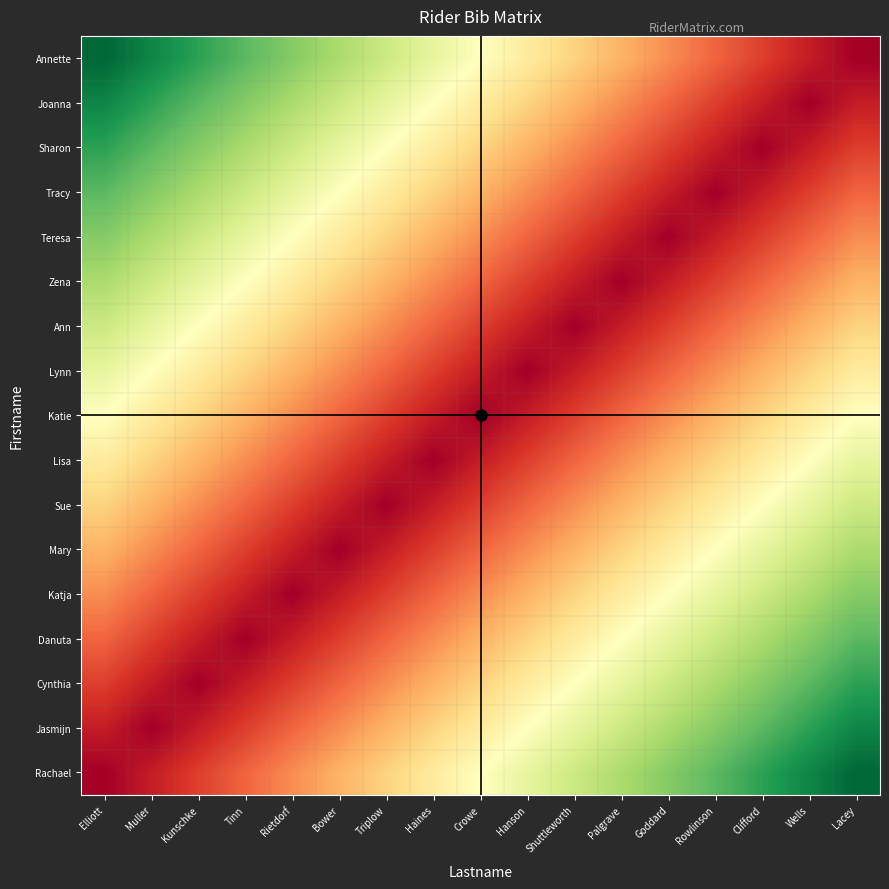

Reading left to right, what are all the values shown in this chart?

Rachael: Elliott=0	Muller=1	Kunschke=2	Tinn=3	Rietdorf=4	Bower=5	Triplow=6	Haines=7	Crowe=8	Hanson=9	Shuttleworth=10	Palgrave=11	Goddard=12	Rowlinson=13	Clifford=14	Wells=15	Lacey=16
Jasmijn: Elliott=1	Muller=0	Kunschke=1	Tinn=2	Rietdorf=3	Bower=4	Triplow=5	Haines=6	Crowe=7	Hanson=8	Shuttleworth=9	Palgrave=10	Goddard=11	Rowlinson=12	Clifford=13	Wells=14	Lacey=15
Cynthia: Elliott=2	Muller=1	Kunschke=0	Tinn=1	Rietdorf=2	Bower=3	Triplow=4	Haines=5	Crowe=6	Hanson=7	Shuttleworth=8	Palgrave=9	Goddard=10	Rowlinson=11	Clifford=12	Wells=13	Lacey=14
Danuta: Elliott=3	Muller=2	Kunschke=1	Tinn=0	Rietdorf=1	Bower=2	Triplow=3	Haines=4	Crowe=5	Hanson=6	Shuttleworth=7	Palgrave=8	Goddard=9	Rowlinson=10	Clifford=11	Wells=12	Lacey=13
Katja: Elliott=4	Muller=3	Kunschke=2	Tinn=1	Rietdorf=0	Bower=1	Triplow=2	Haines=3	Crowe=4	Hanson=5	Shuttleworth=6	Palgrave=7	Goddard=8	Rowlinson=9	Clifford=10	Wells=11	Lacey=12
Mary: Elliott=5	Muller=4	Kunschke=3	Tinn=2	Rietdorf=1	Bower=0	Triplow=1	Haines=2	Crowe=3	Hanson=4	Shuttleworth=5	Palgrave=6	Goddard=7	Rowlinson=8	Clifford=9	Wells=10	Lacey=11
Sue: Elliott=6	Muller=5	Kunschke=4	Tinn=3	Rietdorf=2	Bower=1	Triplow=0	Haines=1	Crowe=2	Hanson=3	Shuttleworth=4	Palgrave=5	Goddard=6	Rowlinson=7	Clifford=8	Wells=9	Lacey=10
Lisa: Elliott=7	Muller=6	Kunschke=5	Tinn=4	Rietdorf=3	Bower=2	Triplow=1	Haines=0	Crowe=1	Hanson=2	Shuttleworth=3	Palgrave=4	Goddard=5	Rowlinson=6	Clifford=7	Wells=8	Lacey=9
Katie: Elliott=8	Muller=7	Kunschke=6	Tinn=5	Rietdorf=4	Bower=3	Triplow=2	Haines=1	Crowe=0	Hanson=1	Shuttleworth=2	Palgrave=3	Goddard=4	Rowlinson=5	Clifford=6	Wells=7	Lacey=8
Lynn: Elliott=9	Muller=8	Kunschke=7	Tinn=6	Rietdorf=5	Bower=4	Triplow=3	Haines=2	Crowe=1	Hanson=0	Shuttleworth=1	Palgrave=2	Goddard=3	Rowlinson=4	Clifford=5	Wells=6	Lacey=7
Ann: Elliott=10	Muller=9	Kunschke=8	Tinn=7	Rietdorf=6	Bower=5	Triplow=4	Haines=3	Crowe=2	Hanson=1	Shuttleworth=0	Palgrave=1	Goddard=2	Rowlinson=3	Clifford=4	Wells=5	Lacey=6
Zena: Elliott=11	Muller=10	Kunschke=9	Tinn=8	Rietdorf=7	Bower=6	Triplow=5	Haines=4	Crowe=3	Hanson=2	Shuttleworth=1	Palgrave=0	Goddard=1	Rowlinson=2	Clifford=3	Wells=4	Lacey=5
Teresa: Elliott=12	Muller=11	Kunschke=10	Tinn=9	Rietdorf=8	Bower=7	Triplow=6	Haines=5	Crowe=4	Hanson=3	Shuttleworth=2	Palgrave=1	Goddard=0	Rowlinson=1	Clifford=2	Wells=3	Lacey=4
Tracy: Elliott=13	Muller=12	Kunschke=11	Tinn=10	Rietdorf=9	Bower=8	Triplow=7	Haines=6	Crowe=5	Hanson=4	Shuttleworth=3	Palgrave=2	Goddard=1	Rowlinson=0	Clifford=1	Wells=2	Lacey=3
Sharon: Elliott=14	Muller=13	Kunschke=12	Tinn=11	Rietdorf=10	Bower=9	Triplow=8	Haines=7	Crowe=6	Hanson=5	Shuttleworth=4	Palgrave=3	Goddard=2	Rowlinson=1	Clifford=0	Wells=1	Lacey=2
Joanna: Elliott=15	Muller=14	Kunschke=13	Tinn=12	Rietdorf=11	Bower=10	Triplow=9	Haines=8	Crowe=7	Hanson=6	Shuttleworth=5	Palgrave=4	Goddard=3	Rowlinson=2	Clifford=1	Wells=0	Lacey=1
Annette: Elliott=16	Muller=15	Kunschke=14	Tinn=13	Rietdorf=12	Bower=11	Triplow=10	Haines=9	Crowe=8	Hanson=7	Shuttleworth=6	Palgrave=5	Goddard=4	Rowlinson=3	Clifford=2	Wells=1	Lacey=0